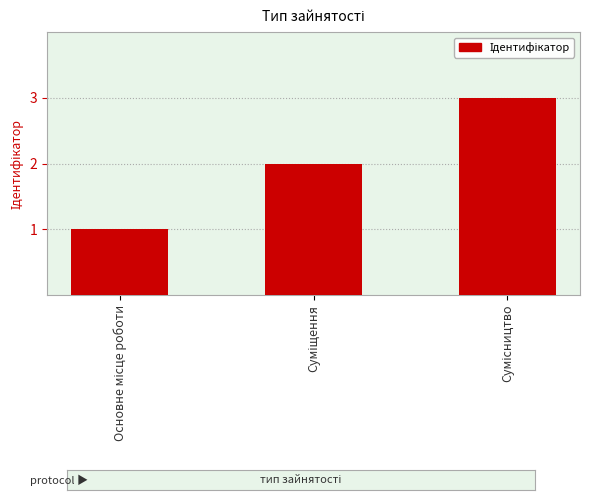

What is the greatest value displayed?

3